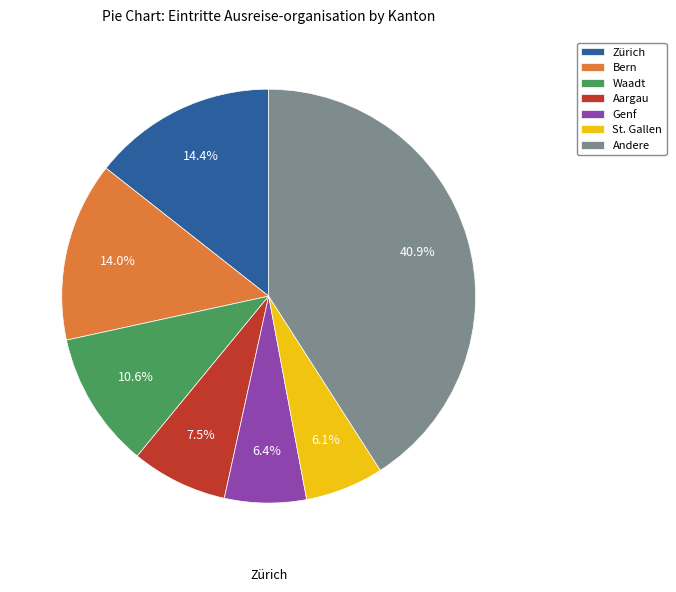

What is the largest slice in the pie chart?

Andere